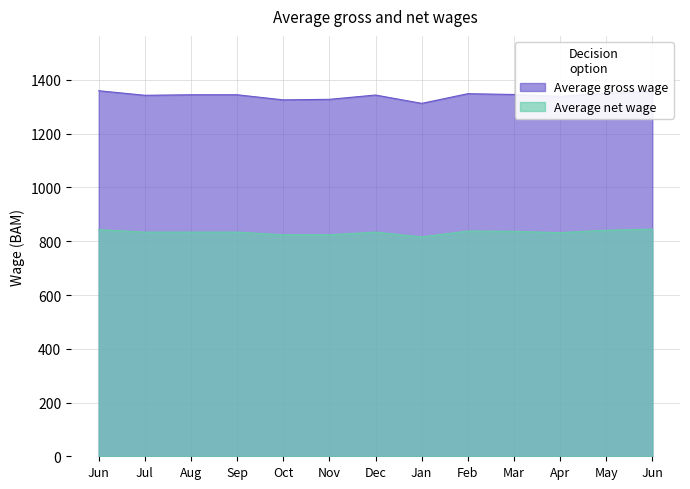

What is the label of the 1st point from the right?

Jun